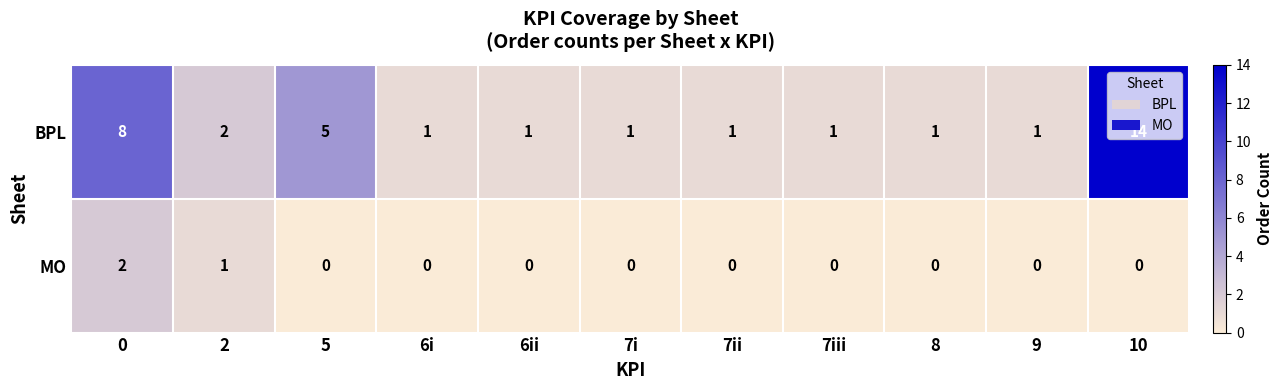

Which series has the widest spread of values?

BPL